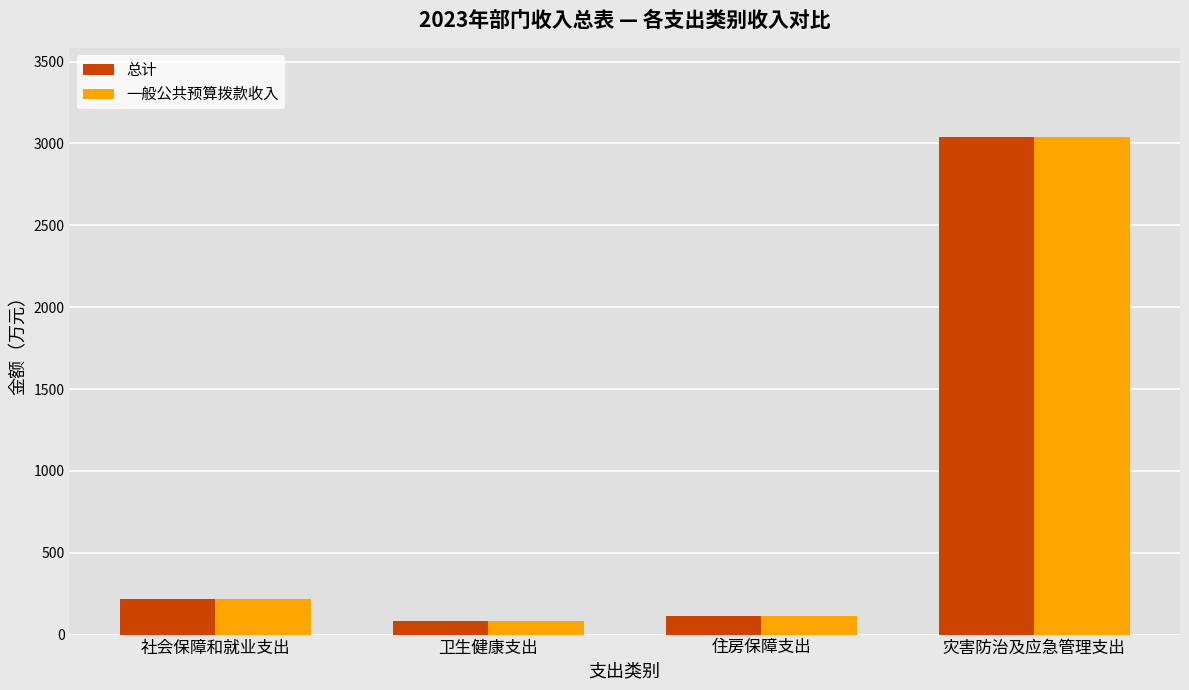

What is the greatest value displayed?

3037.5